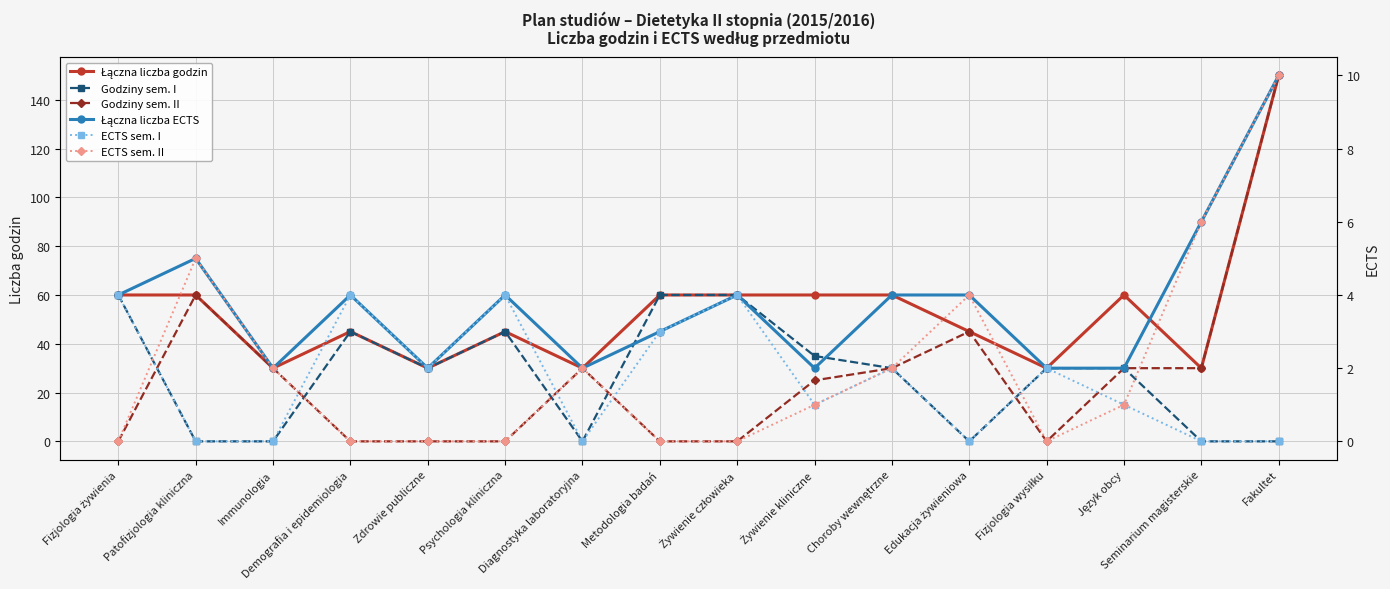

Which series changed the most between Fizjologia żywienia and Żywienie kliniczne?

Godziny sem. I